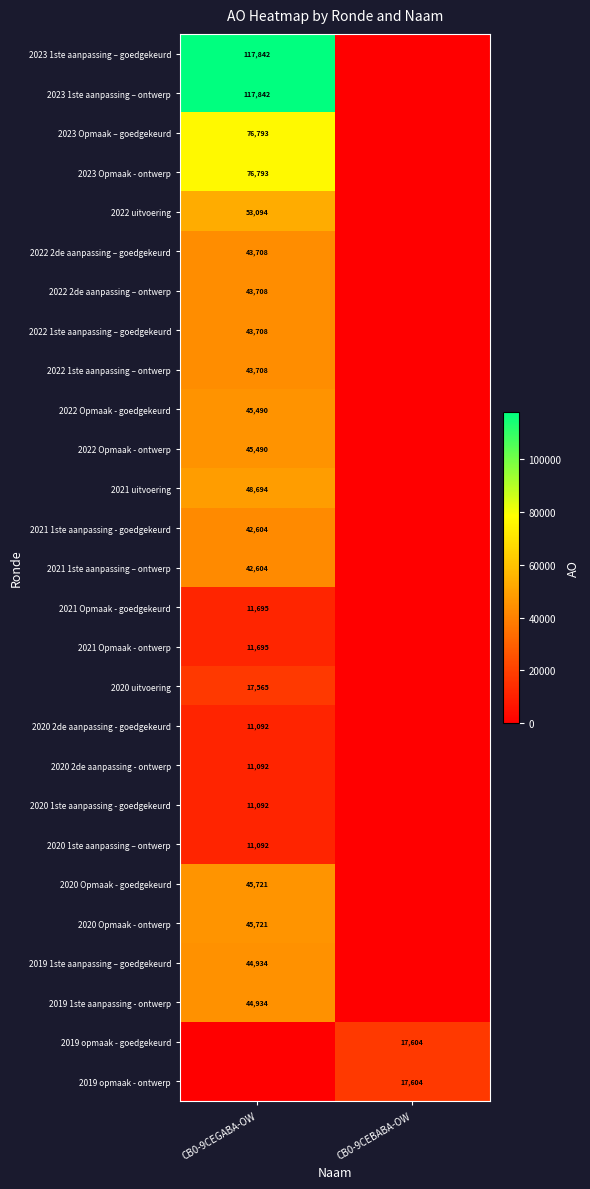

Which category has the highest value across all series?

CB0-9CEGABA-OW